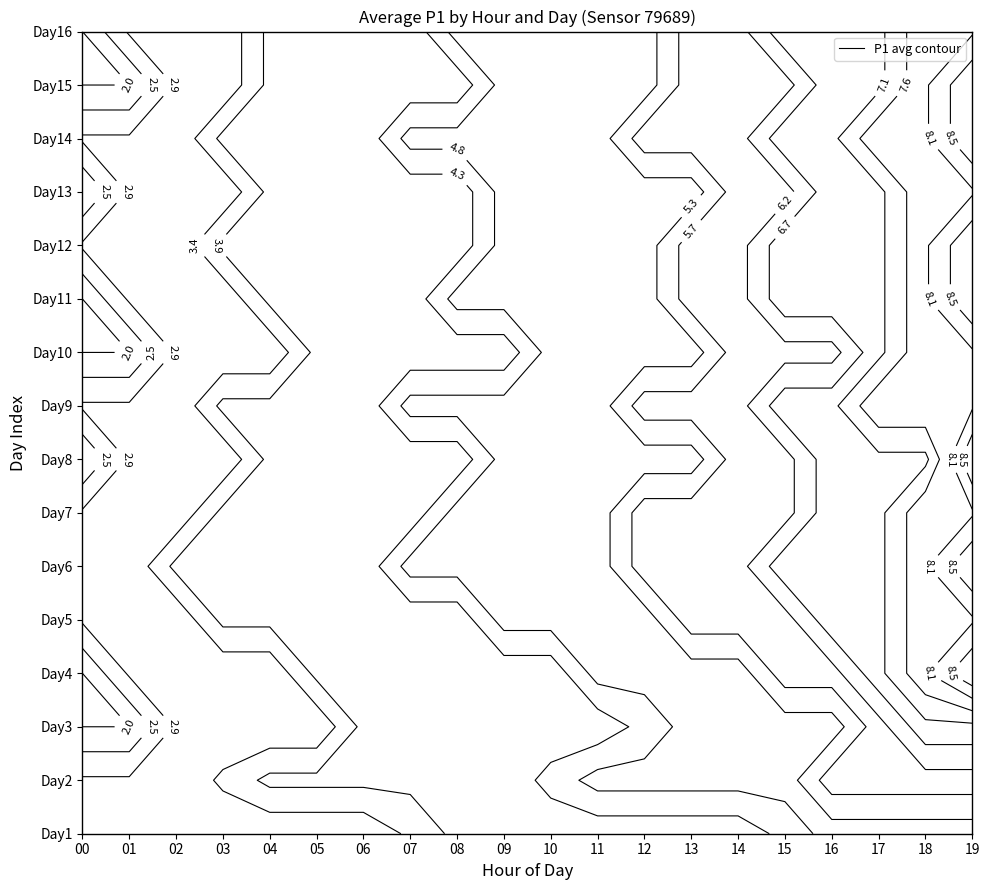

Reading left to right, extract all data points from this chart.

0: 0=3.0	1=3.0	2=3.0	3=3.0	4=3.0	5=3.0	6=3.0	7=3.5	8=4.0	9=4.0	10=4.0	11=4.0	12=4.0	13=4.0	14=4.0	15=4.5	16=5.0	17=5.0	18=5.0	19=5.0
1: 0=3.0	1=3.0	2=3.0	3=3.5	4=4.0	5=4.0	6=4.0	7=4.0	8=4.0	9=4.0	10=4.5	11=5.0	12=5.0	13=5.0	14=5.0	15=5.0	16=6.0	17=6.0	18=6.0	19=6.0
2: 0=2.0	1=2.0	2=3.0	3=3.0	4=3.0	5=3.0	6=4.0	7=4.0	8=4.0	9=4.0	10=4.0	11=4.0	12=4.5	13=5.0	14=5.0	15=5.0	16=5.0	17=6.0	18=7.0	19=7.0
3: 0=2.0	1=3.0	2=3.0	3=3.0	4=3.0	5=4.0	6=4.0	7=4.0	8=4.0	9=4.0	10=4.0	11=5.0	12=5.0	13=5.0	14=5.0	15=6.0	16=6.0	17=7.0	18=8.0	19=9.0
4: 0=3.0	1=3.0	2=3.0	3=4.0	4=4.0	5=4.0	6=4.0	7=4.0	8=4.0	9=5.0	10=5.0	11=5.0	12=5.0	13=6.0	14=6.0	15=6.0	16=7.0	17=7.0	18=8.0	19=8.0
5: 0=3.0	1=3.0	2=4.0	3=4.0	4=4.0	5=4.0	6=4.0	7=5.0	8=5.0	9=5.0	10=5.0	11=5.0	12=6.0	13=6.0	14=6.0	15=7.0	16=7.0	17=7.0	18=8.0	19=9.0
6: 0=3.0	1=3.0	2=3.0	3=4.0	4=4.0	5=4.0	6=4.0	7=4.0	8=5.0	9=5.0	10=5.0	11=5.0	12=6.0	13=6.0	14=6.0	15=6.0	16=7.0	17=7.0	18=8.0	19=8.0
7: 0=2.0	1=3.0	2=3.0	3=3.0	4=4.0	5=4.0	6=4.0	7=4.0	8=4.0	9=5.0	10=5.0	11=5.0	12=5.0	13=5.0	14=6.0	15=6.0	16=7.0	17=7.0	18=7.0	19=9.0
8: 0=3.0	1=3.0	2=3.0	3=4.0	4=4.0	5=4.0	6=4.0	7=5.0	8=5.0	9=5.0	10=5.0	11=5.0	12=6.0	13=6.0	14=6.0	15=7.0	16=7.0	17=8.0	18=8.0	19=8.0
9: 0=2.0	1=2.0	2=3.0	3=3.0	4=3.0	5=4.0	6=4.0	7=4.0	8=4.0	9=4.0	10=5.0	11=5.0	12=5.0	13=5.0	14=6.0	15=6.0	16=6.0	17=7.0	18=8.0	19=8.0
10: 0=2.0	1=3.0	2=3.0	3=3.0	4=4.0	5=4.0	6=4.0	7=4.0	8=5.0	9=5.0	10=5.0	11=5.0	12=5.0	13=6.0	14=6.0	15=7.0	16=7.0	17=7.0	18=8.0	19=9.0
11: 0=3.0	1=3.0	2=3.0	3=4.0	4=4.0	5=4.0	6=4.0	7=4.0	8=4.0	9=5.0	10=5.0	11=5.0	12=5.0	13=6.0	14=6.0	15=7.0	16=7.0	17=7.0	18=8.0	19=9.0
12: 0=2.0	1=3.0	2=3.0	3=3.0	4=4.0	5=4.0	6=4.0	7=4.0	8=4.0	9=5.0	10=5.0	11=5.0	12=5.0	13=5.0	14=6.0	15=6.0	16=7.0	17=7.0	18=8.0	19=8.0
13: 0=3.0	1=3.0	2=3.0	3=4.0	4=4.0	5=4.0	6=4.0	7=5.0	8=5.0	9=5.0	10=5.0	11=5.0	12=6.0	13=6.0	14=6.0	15=7.0	16=7.0	17=8.0	18=8.0	19=9.0
14: 0=2.0	1=2.0	2=3.0	3=3.0	4=4.0	5=4.0	6=4.0	7=4.0	8=4.0	9=5.0	10=5.0	11=5.0	12=5.0	13=6.0	14=6.0	15=6.0	16=7.0	17=7.0	18=8.0	19=9.0
15: 0=2.0	1=3.0	2=3.0	3=3.0	4=4.0	5=4.0	6=4.0	7=4.0	8=5.0	9=5.0	10=5.0	11=5.0	12=5.0	13=6.0	14=6.0	15=7.0	16=7.0	17=7.0	18=8.0	19=8.0